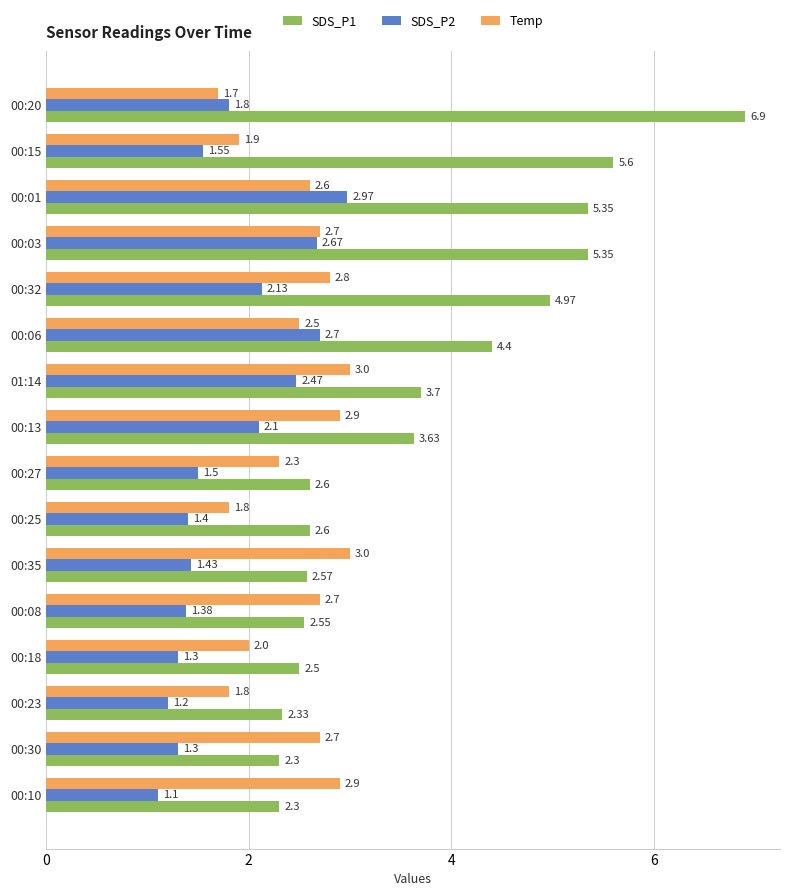

Which series changed the most between 00:30 and 00:01?

SDS_P1